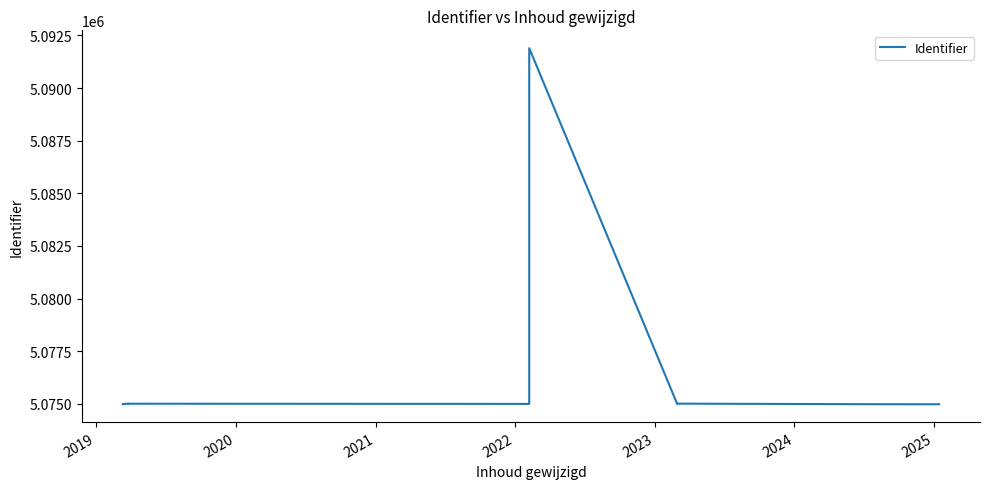

How many interior local valleys (lower than both neighbors) does the data have?

3